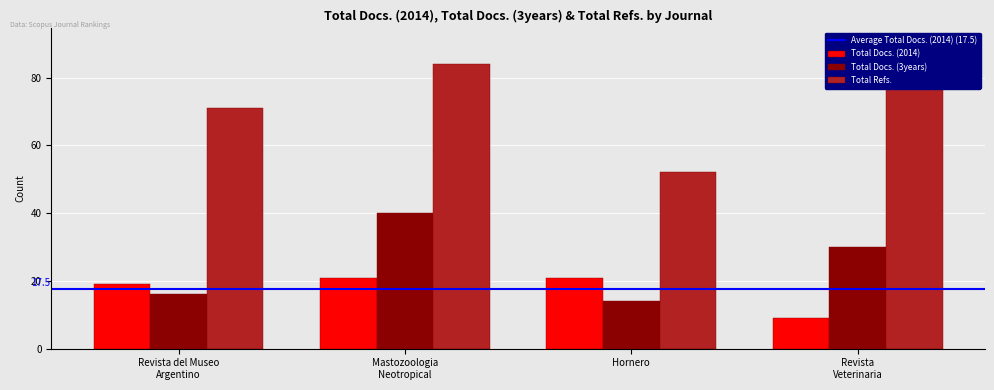

What is the sum of all Total Docs. (2014) values?

70